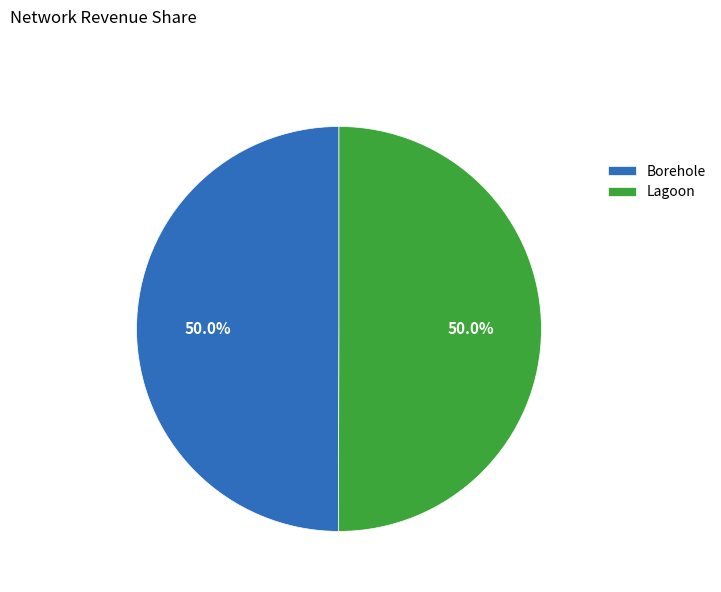

To the nearest percent, what percentage of the pie is Lagoon?

50%